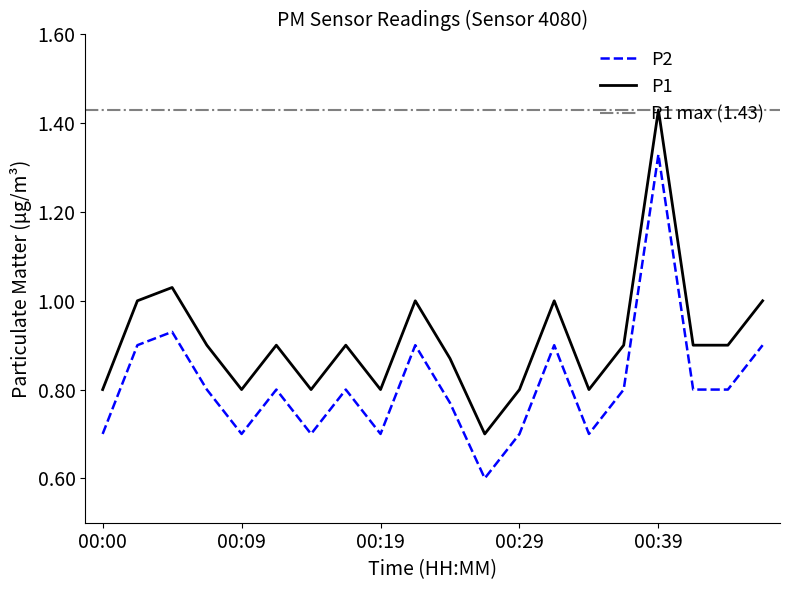

True or false: P2 and P1 intersect in this chart.

False